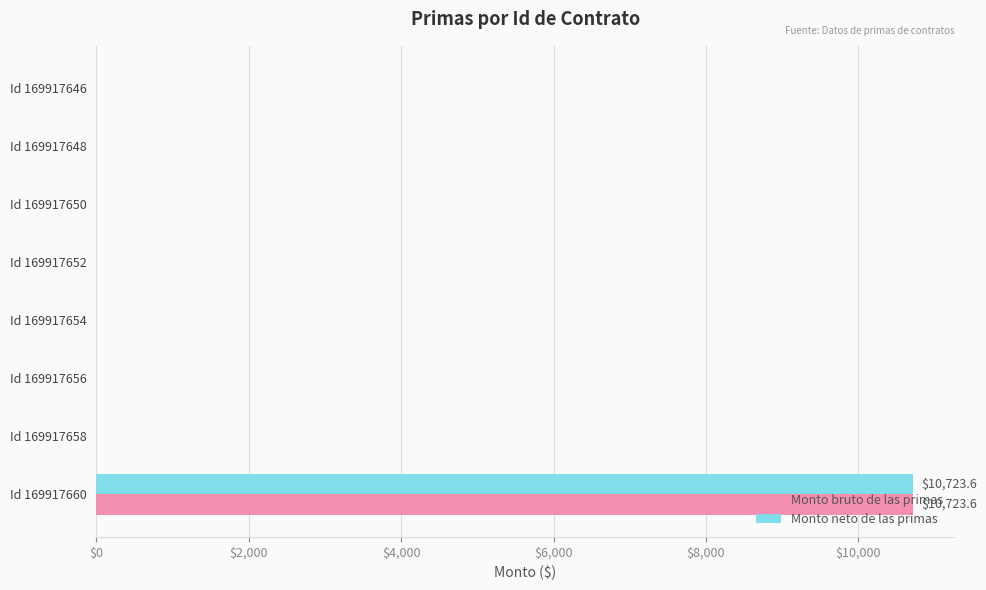

Is the value of Monto neto de las primas at Id 169917648 greater than the value of Monto bruto de las primas at Id 169917660?

No